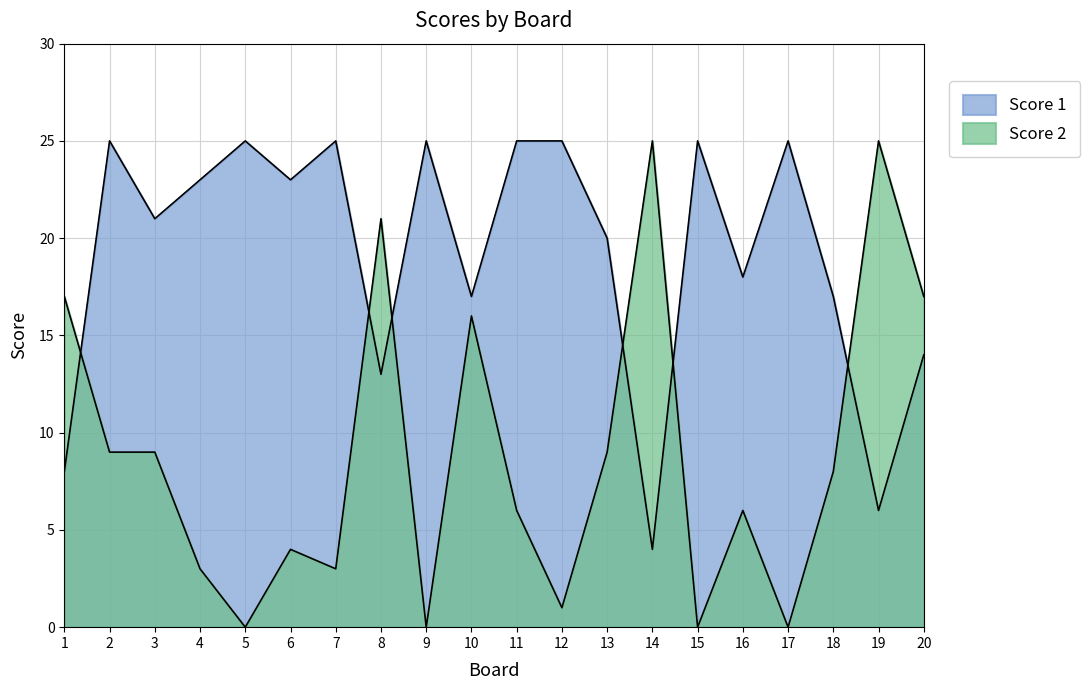

Between 11 and 20, which series saw the biggest shift?

Score 1